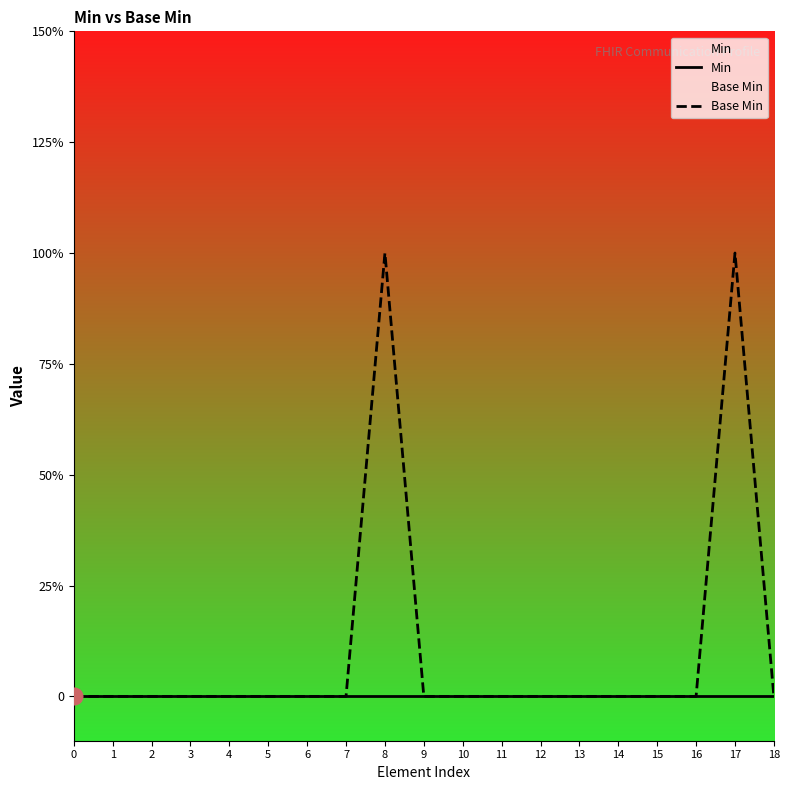

True or false: Min and Base Min cross at least once.

False